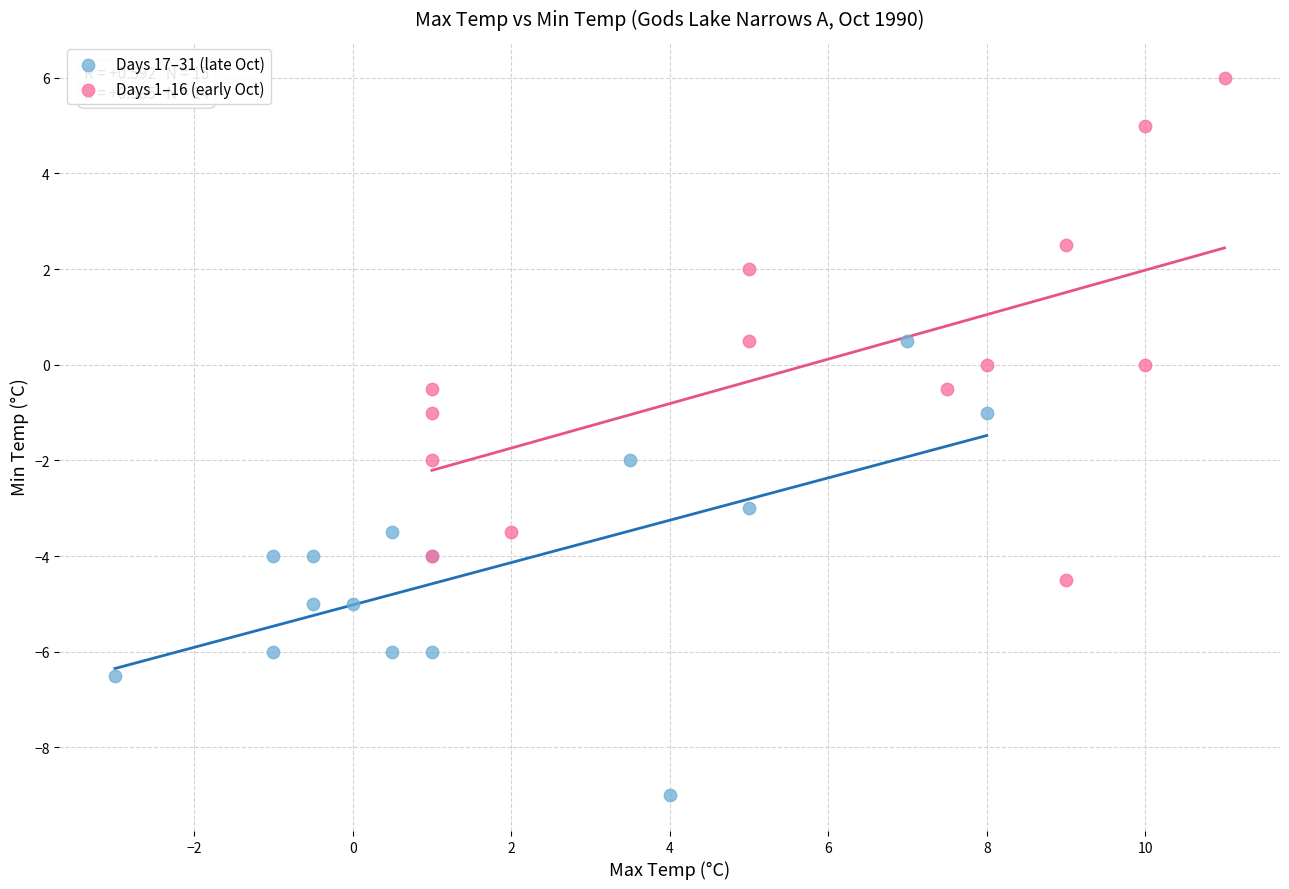

Which series contains the highest Y value?

Days 1–16 (early Oct)